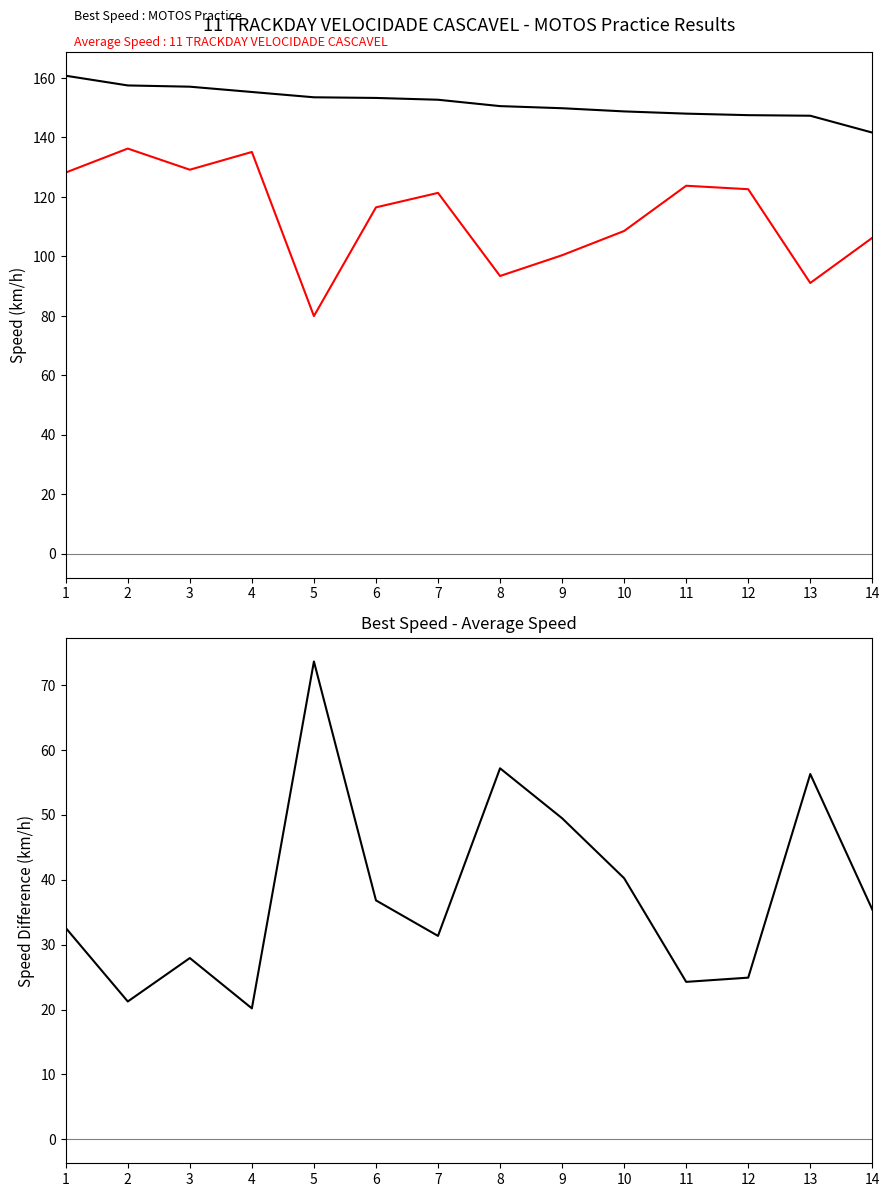

How many series are shown in this chart?

3